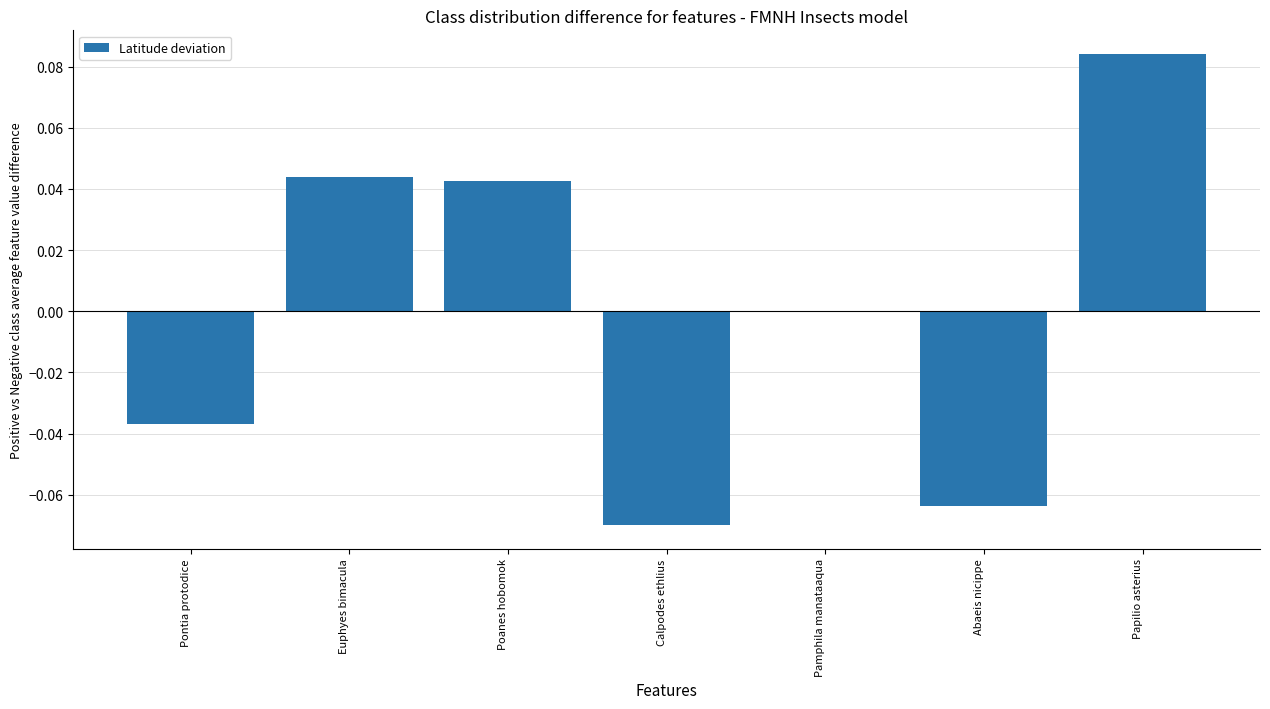

What is the change in value from Calpodes ethlius to Pamphila manataaqua?

+0.1